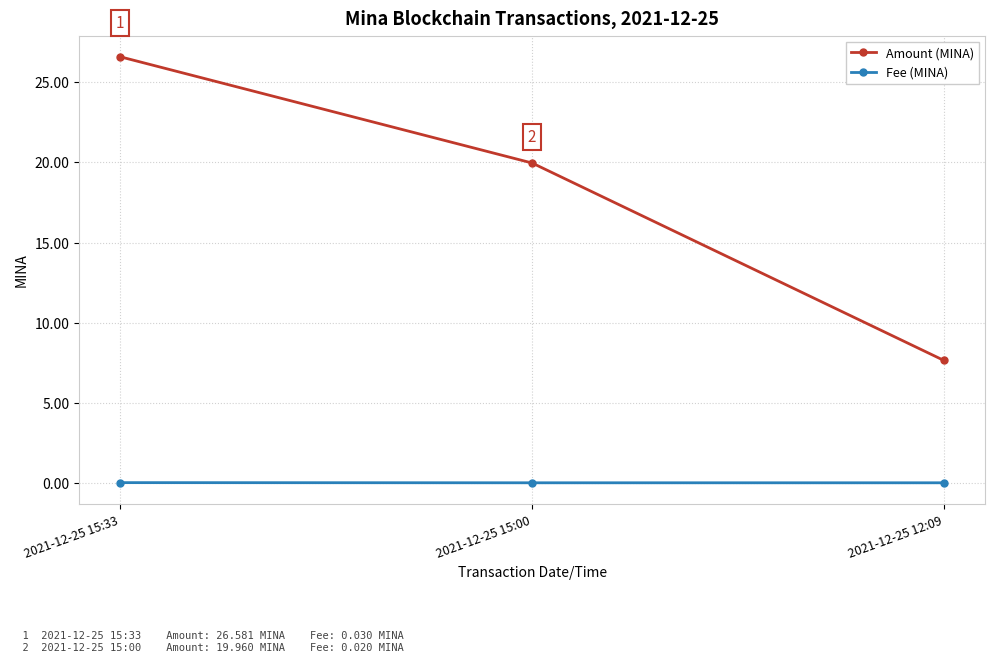

Rank the series by their maximum value, from highest to lowest.

Amount (MINA), Fee (MINA)